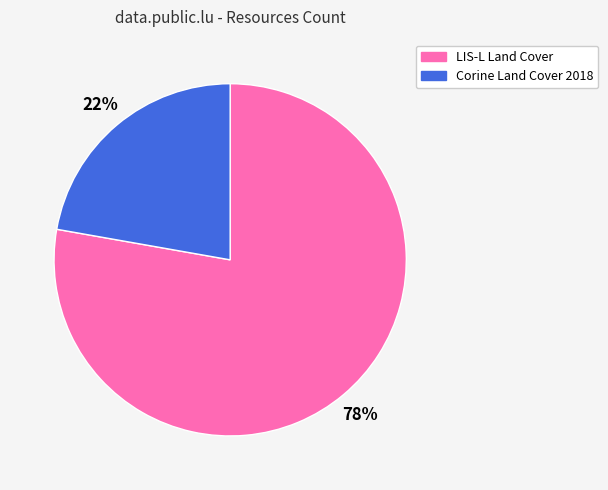

To the nearest percent, what is the difference between the Corine Land Cover 2018 and LIS-L Land Cover slice percentages?

56%